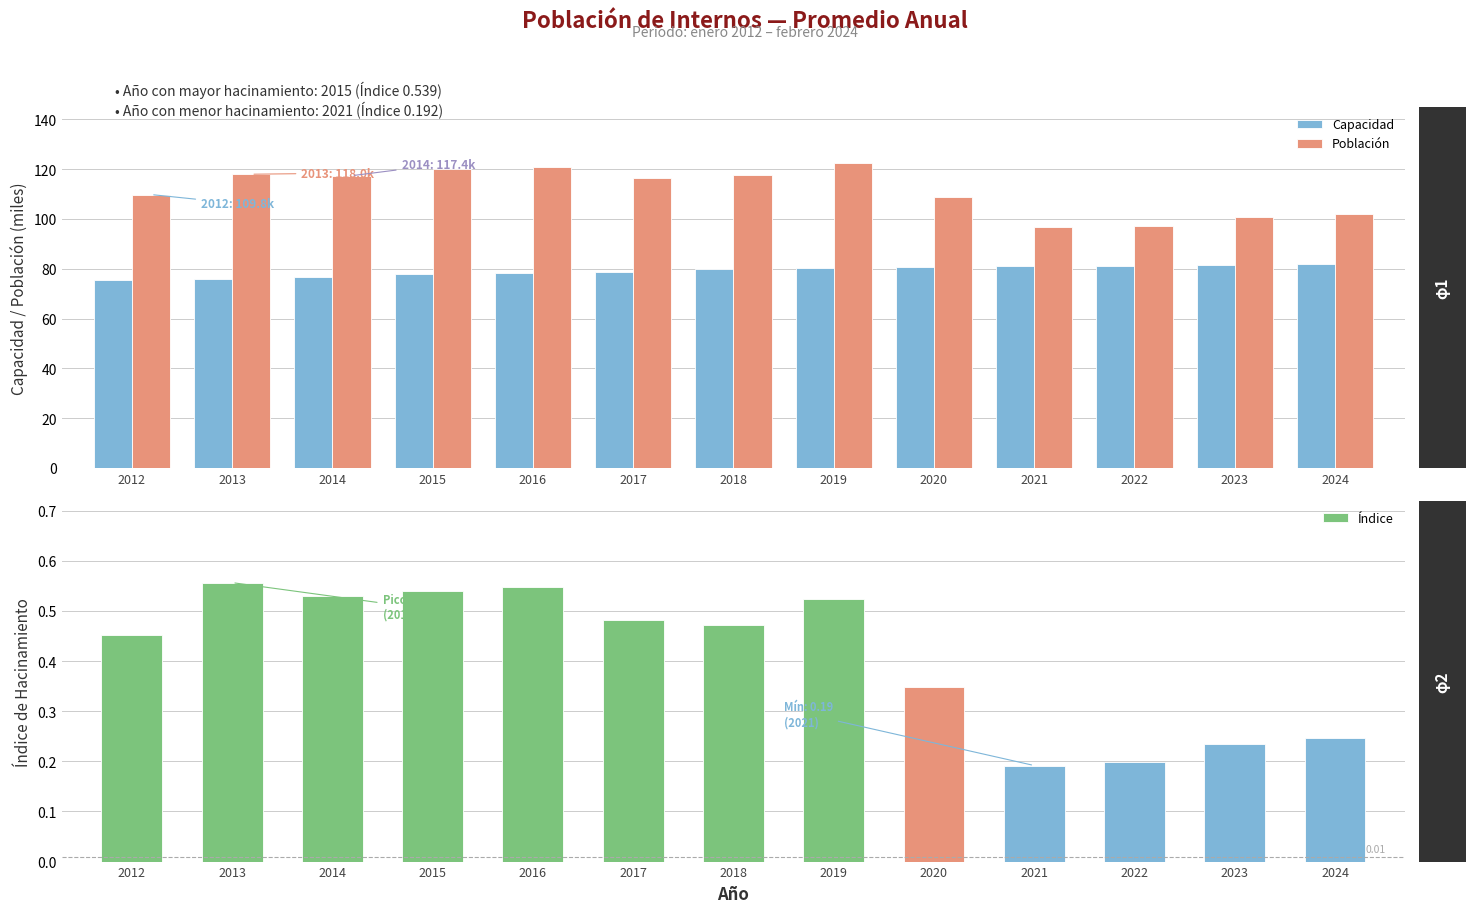

Reading left to right, extract all data points from this chart.

Capacidad: 75.7	75.8	76.8	78.0	78.1	78.8	79.9	80.3	80.7	81.3	81.0	81.6	81.7
Población: 109.8	118.0	117.4	120.0	120.9	116.7	117.6	122.3	108.8	96.8	97.2	100.7	101.9